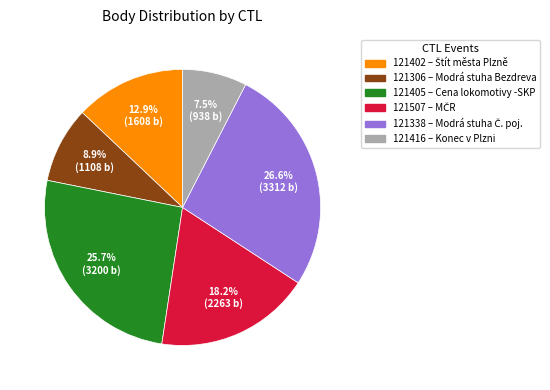

To the nearest percent, what is the combined percentage of 121416 and 121338?

34%